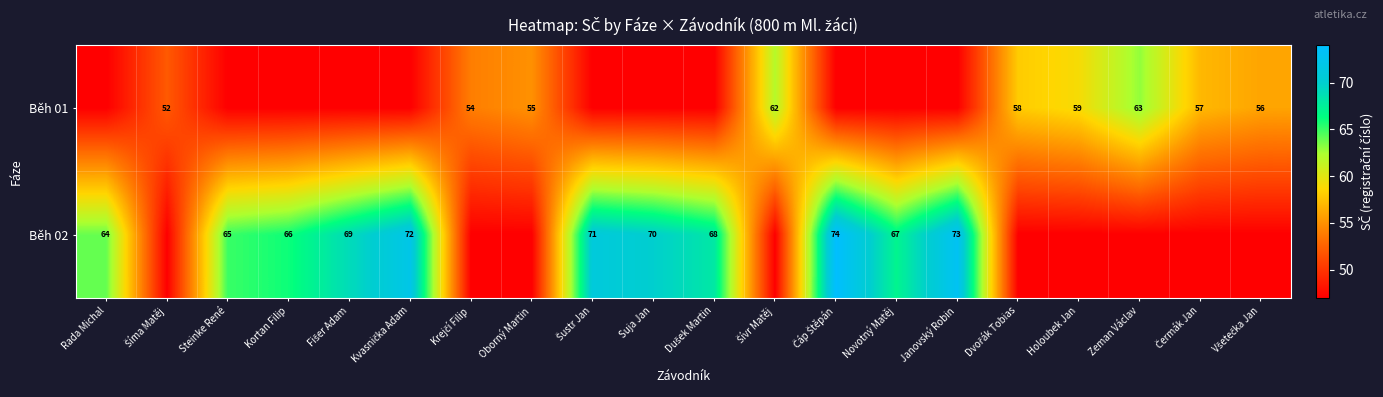

The Běh 01 series shows 63 at Zeman Václav. True or false?

True